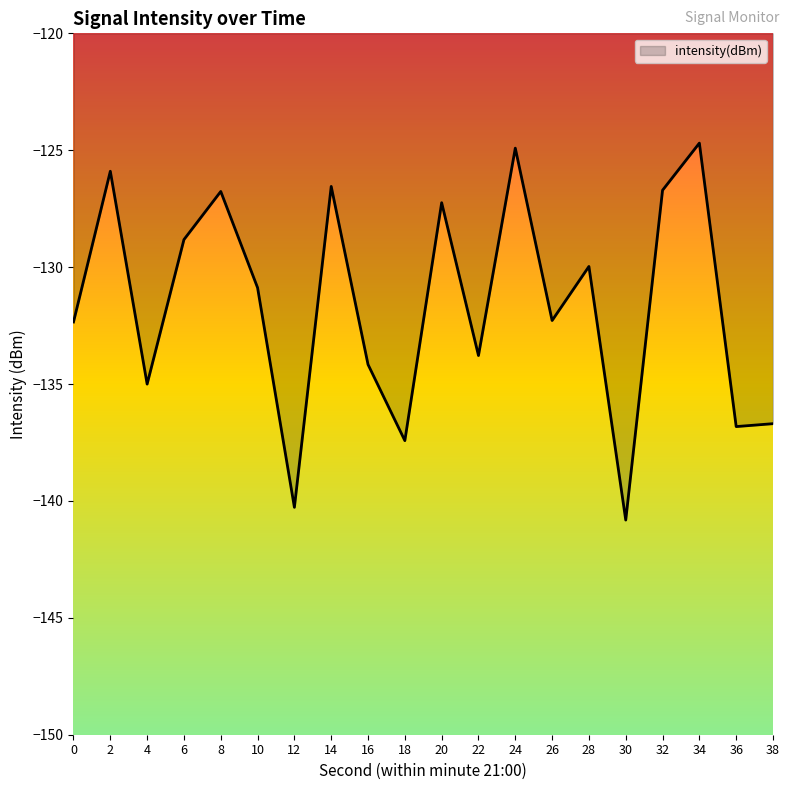

Is it true that the value at 34 is -124.7?

True